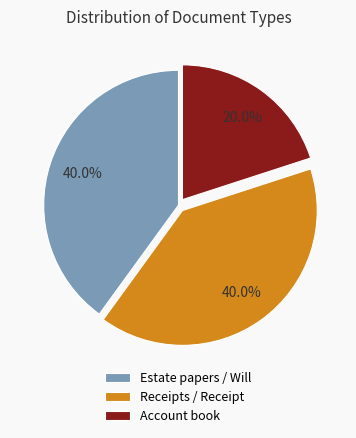

Which has a higher value, Account book or Receipts / Receipt?

Receipts / Receipt